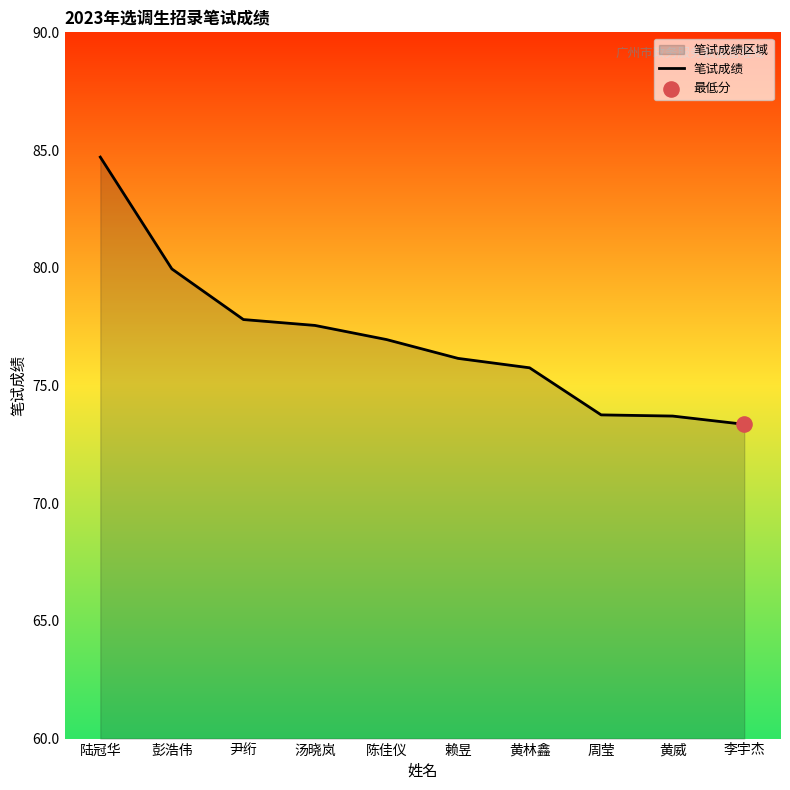

What is the change in value from 尹绗 to 汤晓岚?

-0.2